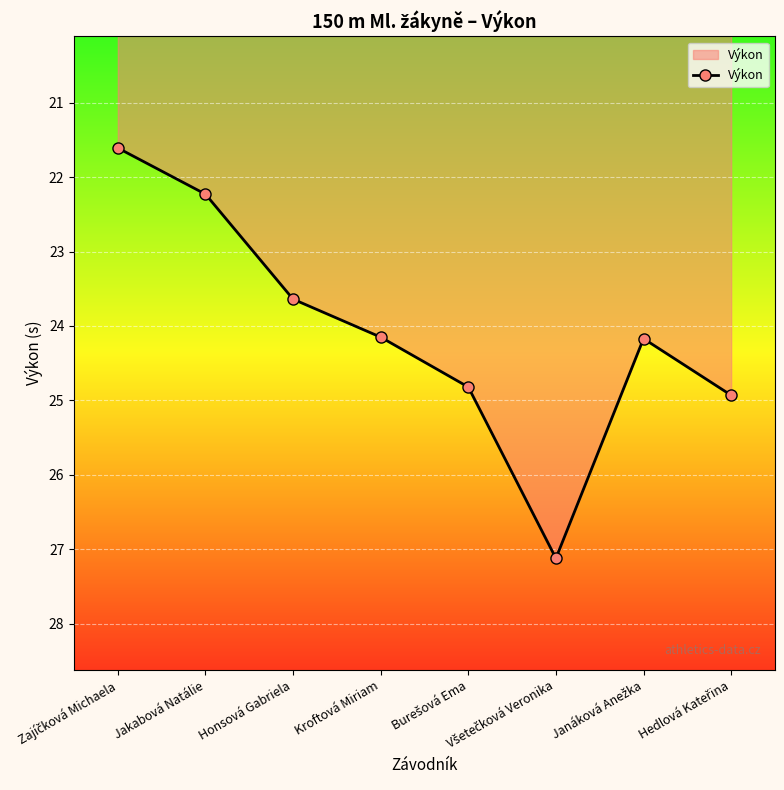

True or false: the data shows 24.1 at Kroftová Miriam.

True